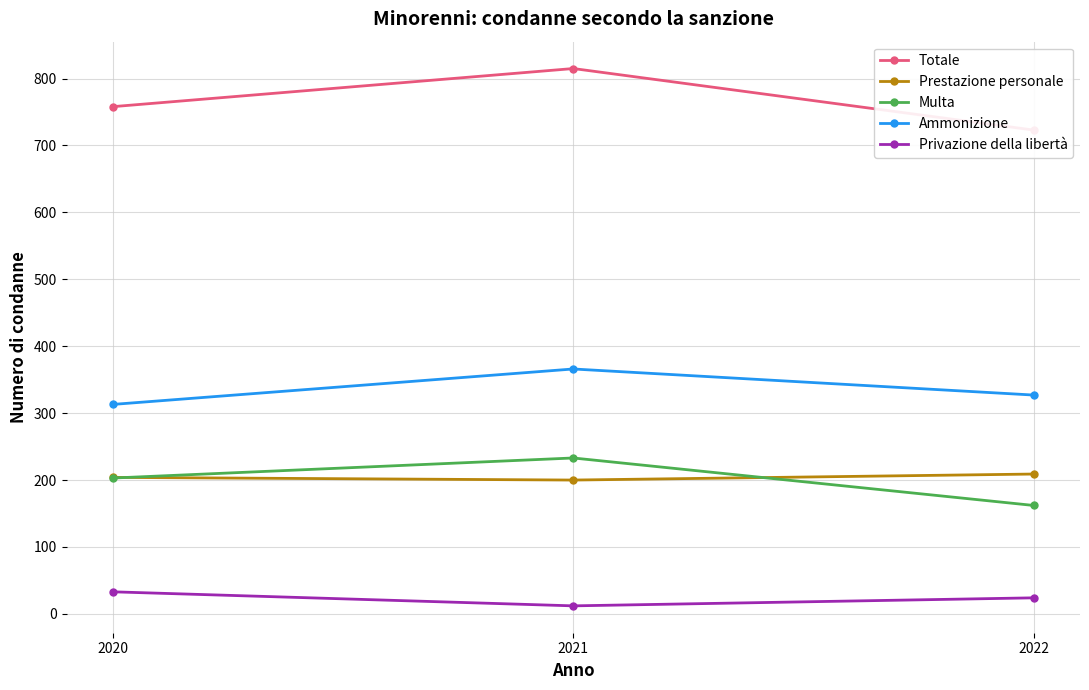

Reading left to right, transcribe all the data shown in this chart.

Totale: 2020=758	2021=815	2022=723
Prestazione personale: 2020=204	2021=200	2022=209
Multa: 2020=203	2021=233	2022=162
Ammonizione: 2020=313	2021=366	2022=327
Privazione della libertà: 2020=33	2021=12	2022=24